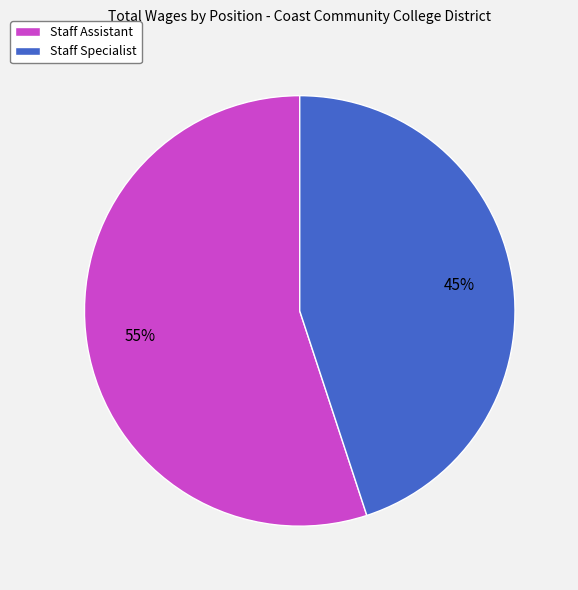

Which slice is the smallest?

Staff Specialist